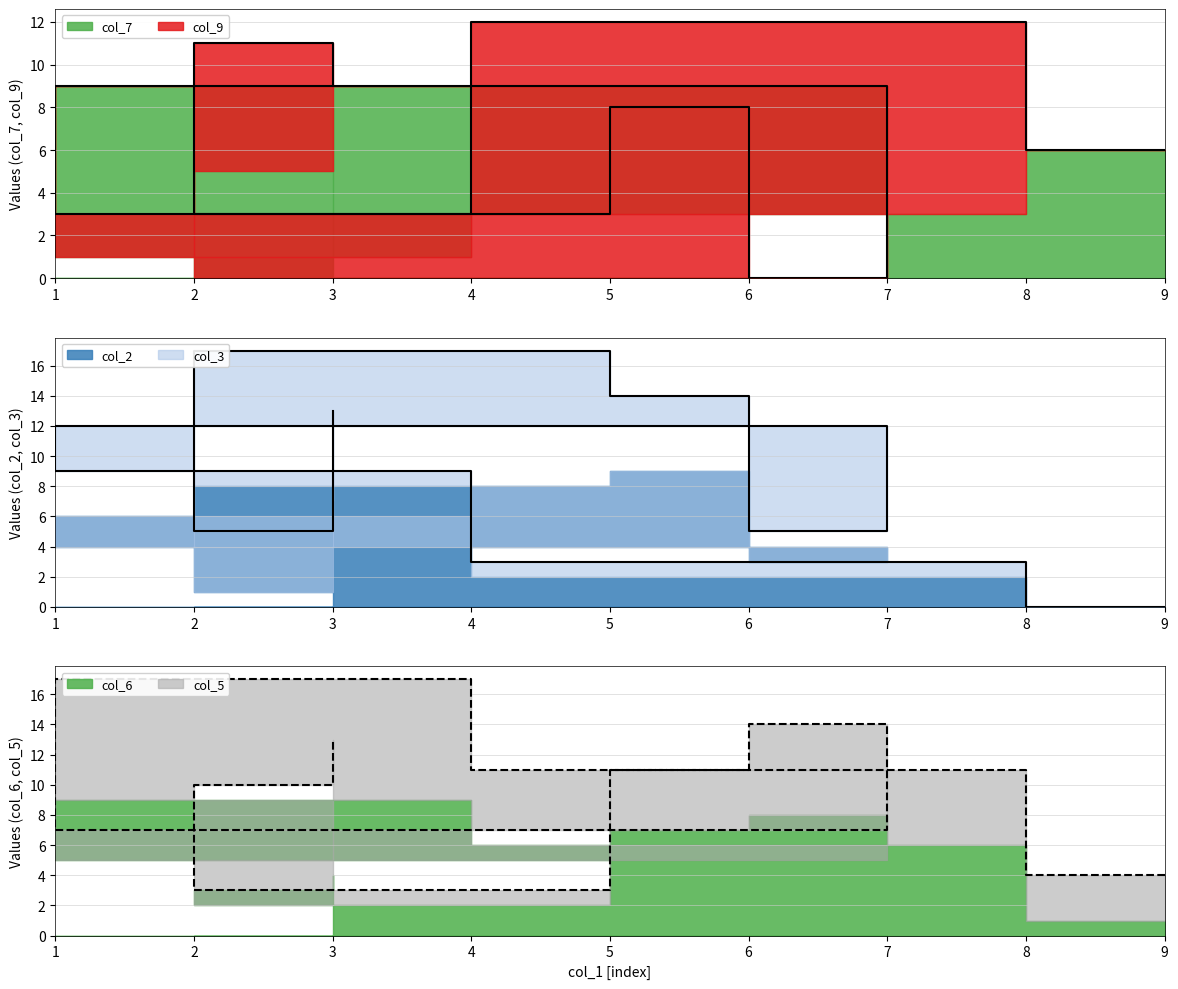

Reading right to left, extract all data points from this chart.

col_7: 3=8	2=5	5=0	6=0	7=0	1=9	4=1	8=3	9=6
col_9: 3=1	2=6	5=3	6=8	7=0	1=0	4=2	8=9	9=0
col_2: 3=7	2=1	5=8	6=9	7=3	1=4	4=6	8=2	9=0
col_3: 3=6	2=4	5=9	6=5	7=2	1=8	4=3	8=1	9=0
col_6: 3=4	2=3	5=2	6=7	7=8	1=5	4=9	8=6	9=1
col_5: 3=9	2=7	5=1	6=4	7=6	1=2	4=8	8=5	9=3